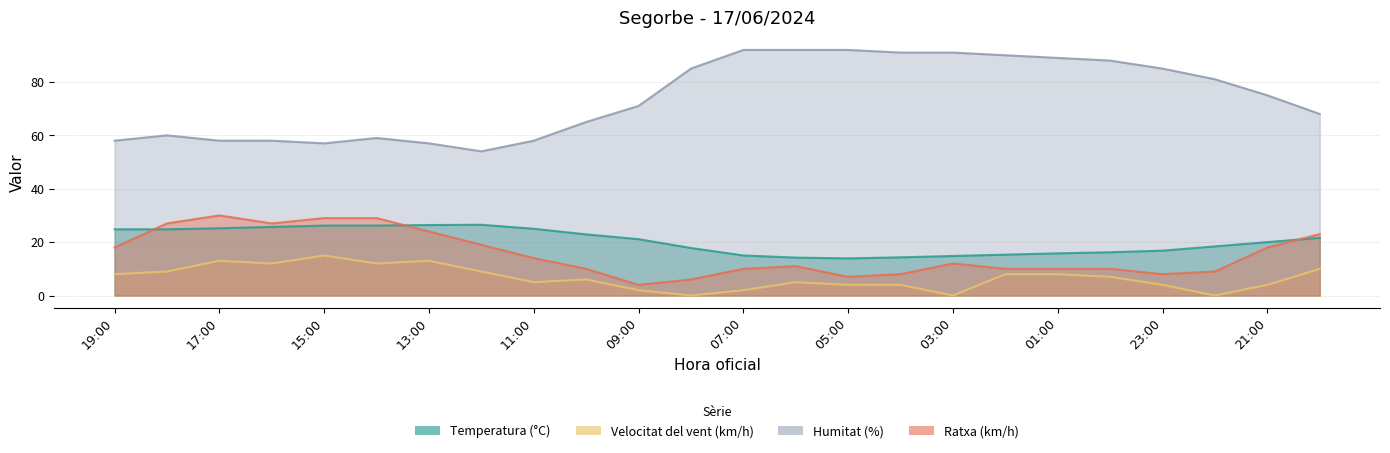

Which category has the highest value across all series?

07:00